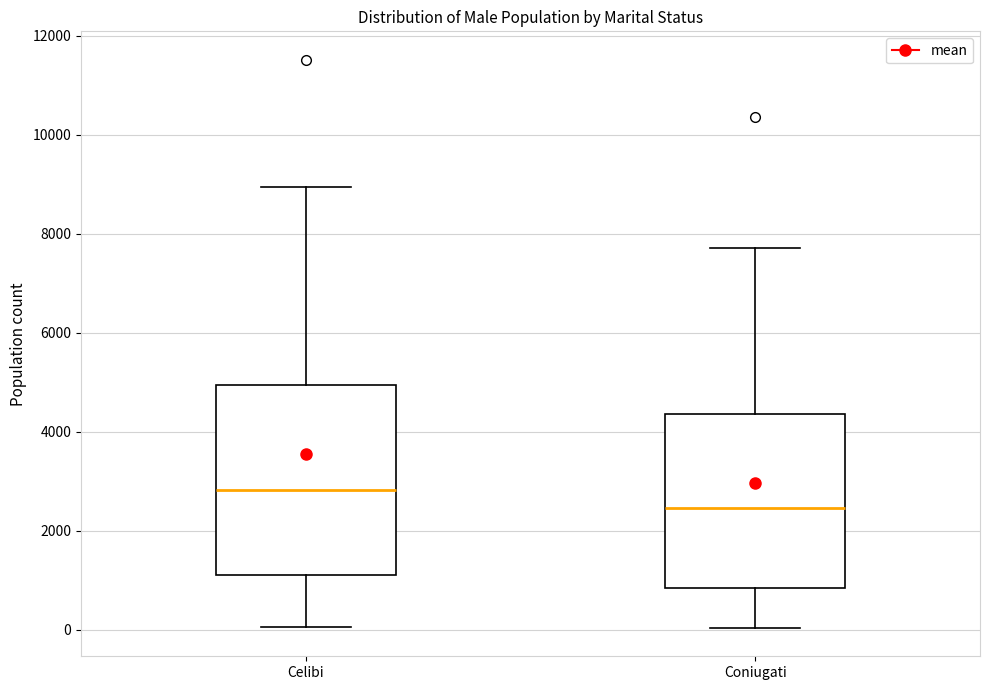

Which box's median line is the highest?

Celibi